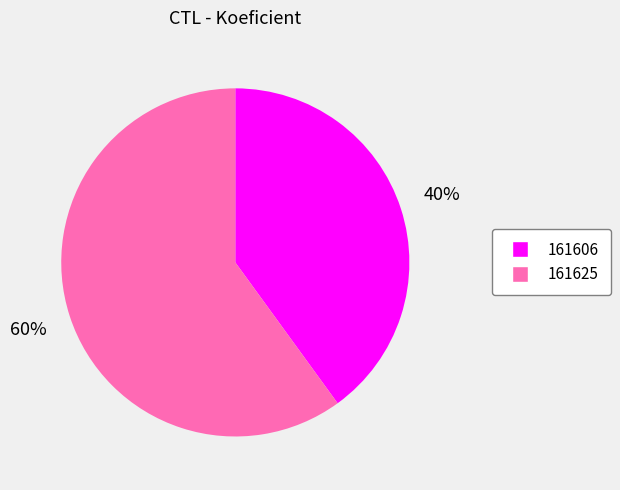

Is there a majority slice in this chart?

Yes